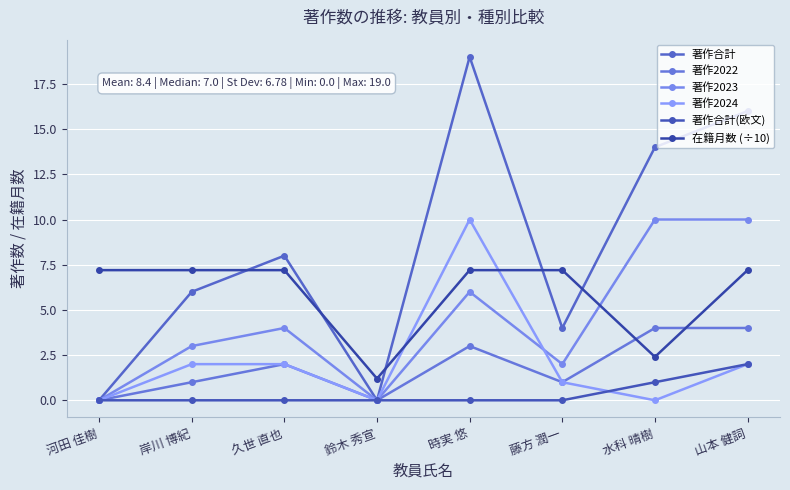

How many lines are shown in the chart?

6